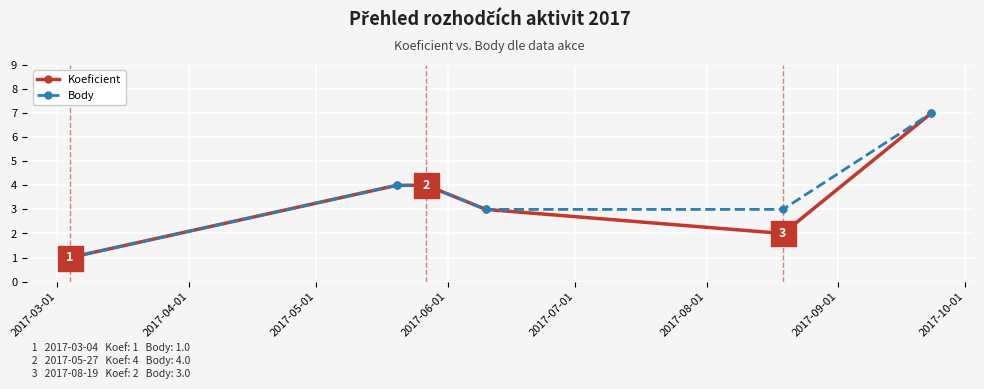

What is the maximum value shown in the chart?

7